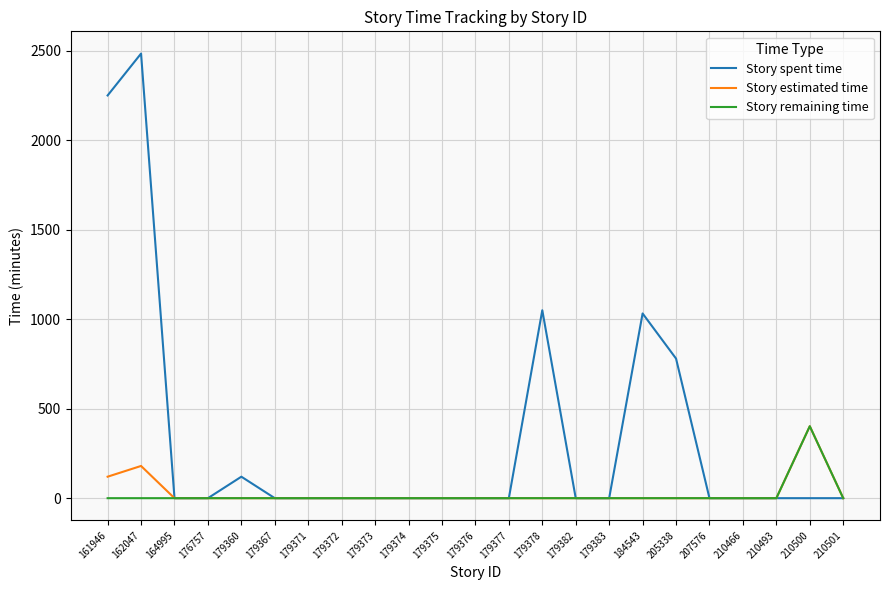

What is the sum of all Story estimated time values?

702